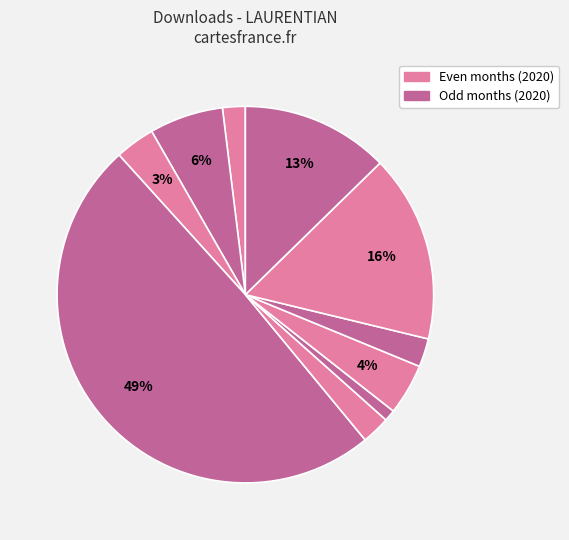

How many slices are in this pie chart?

10